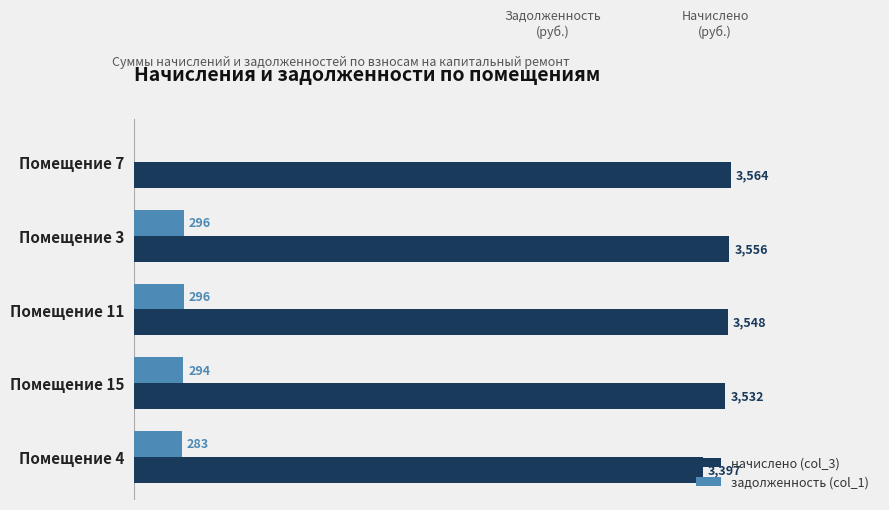

Is the value of начислено (col_3) at Помещение 11 greater than the value of задолженность (col_1) at Помещение 7?

Yes